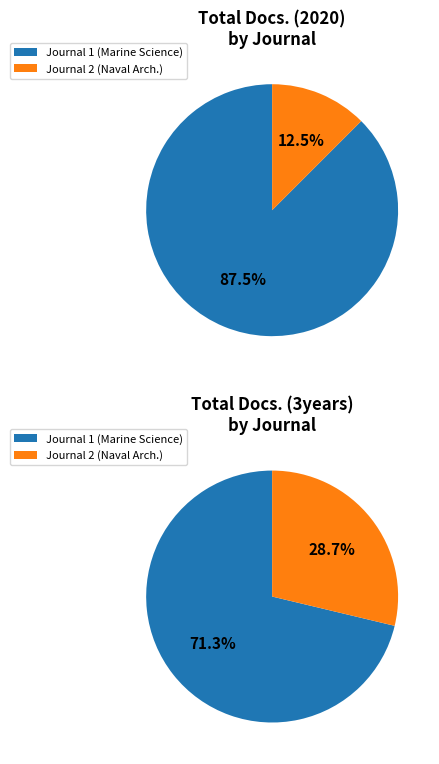

To the nearest percent, what portion does Journal of Taiwan Society of Naval Architects represent?

12%